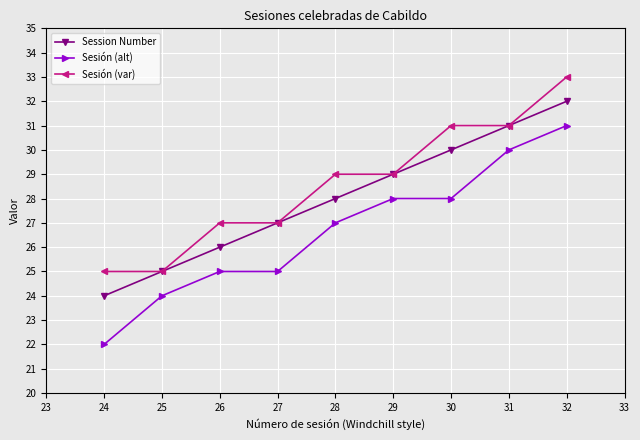

What is the value of the Session Number point at the 4th from the left?

27